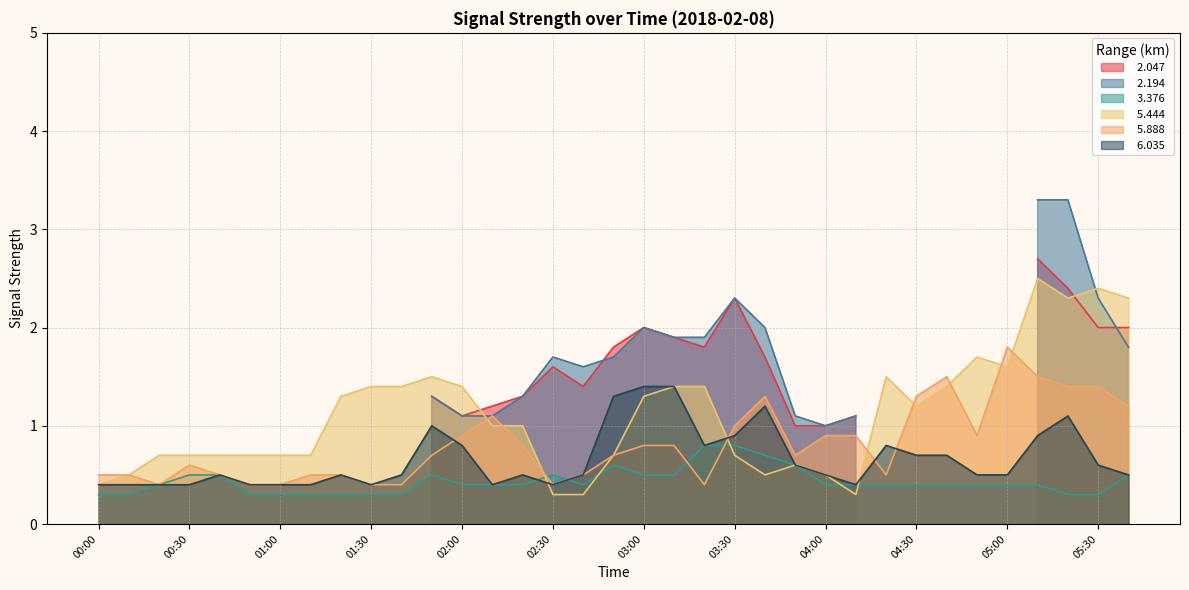

How many interior local valleys does the   6.035 series have?

5